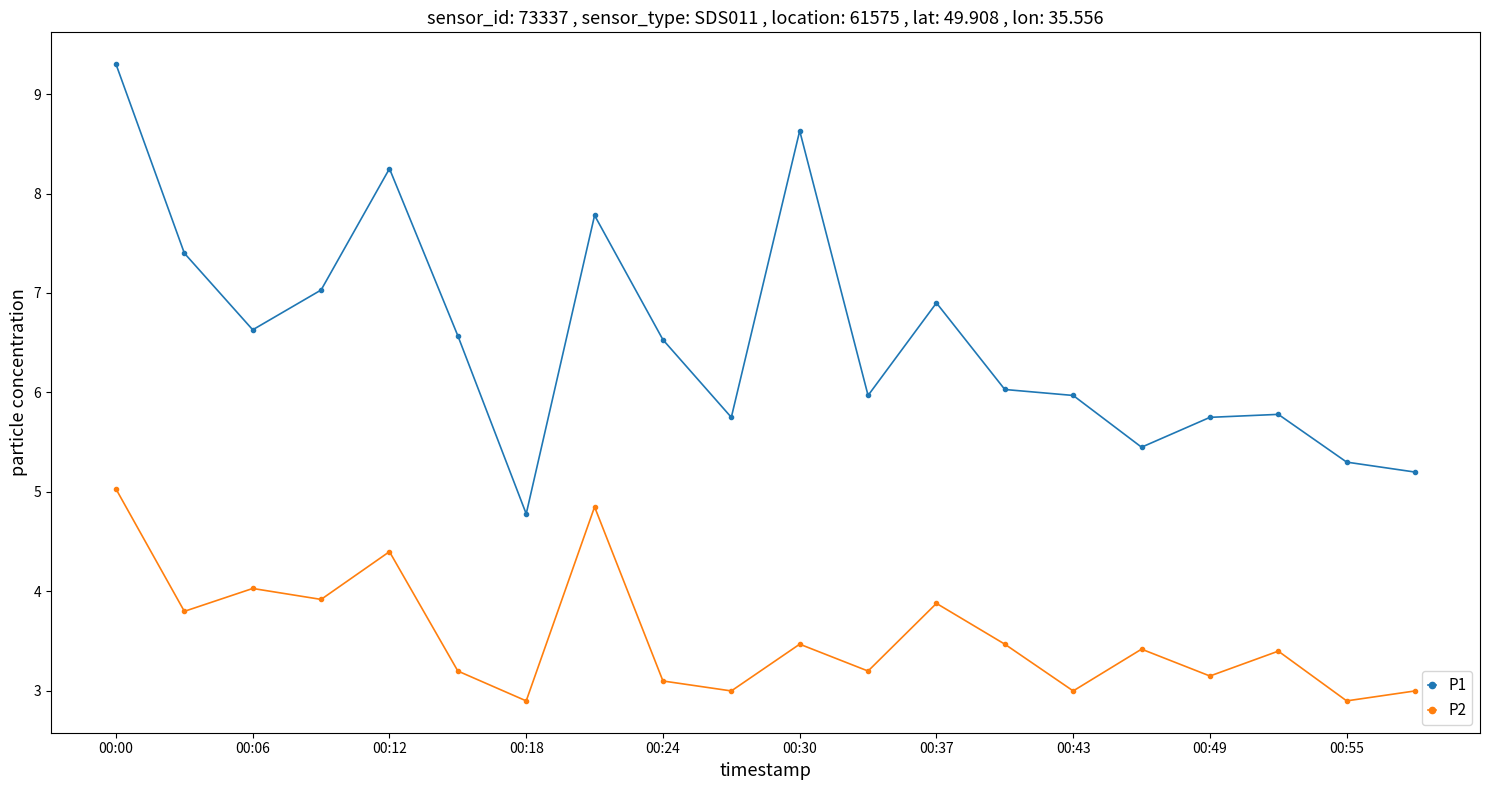

True or false: P1 and P2 cross at least once.

False